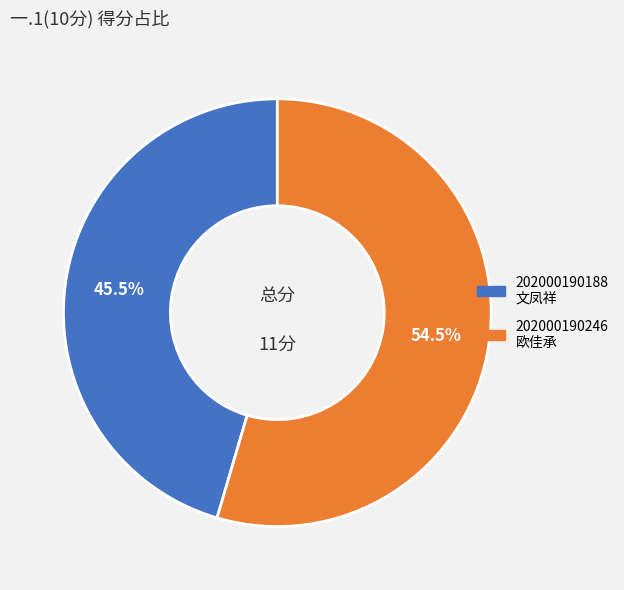

Is there a majority slice in this chart?

Yes